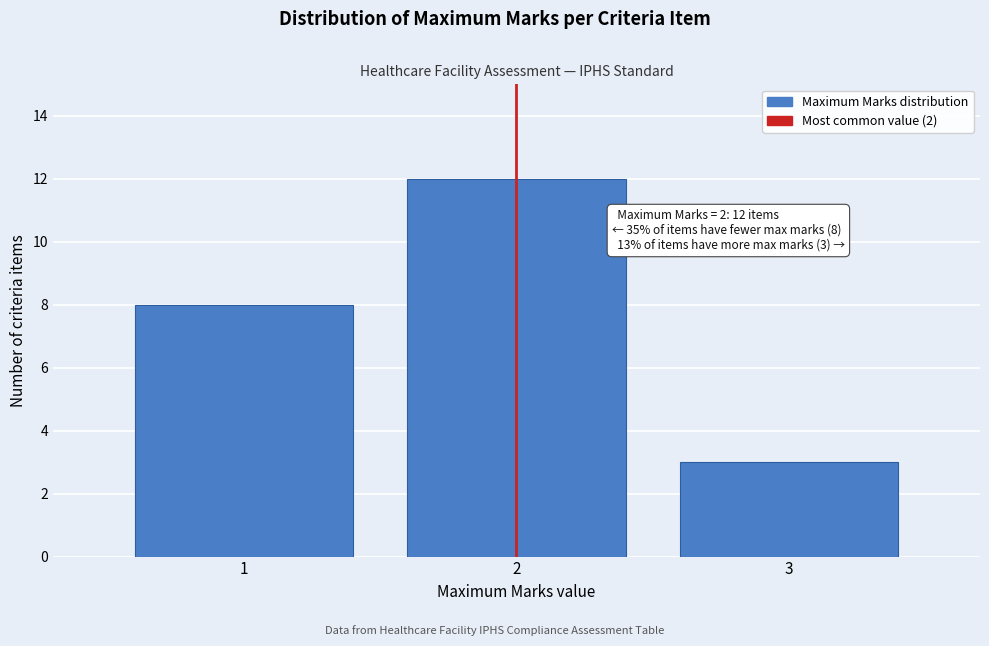

Over which range of the x-axis is the bar tallest?

1.5 to 2.5